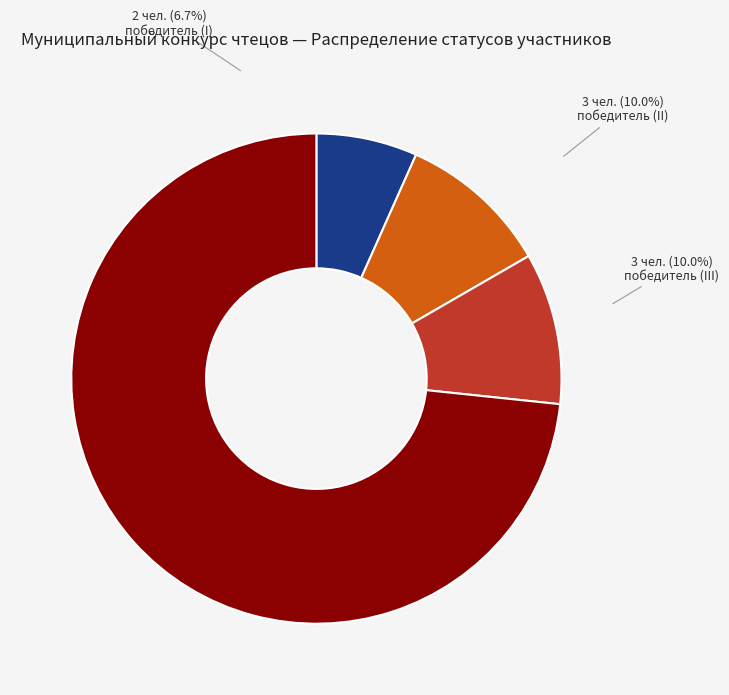

What is the ratio of the value at участник to the value at победитель (I)?

11.0